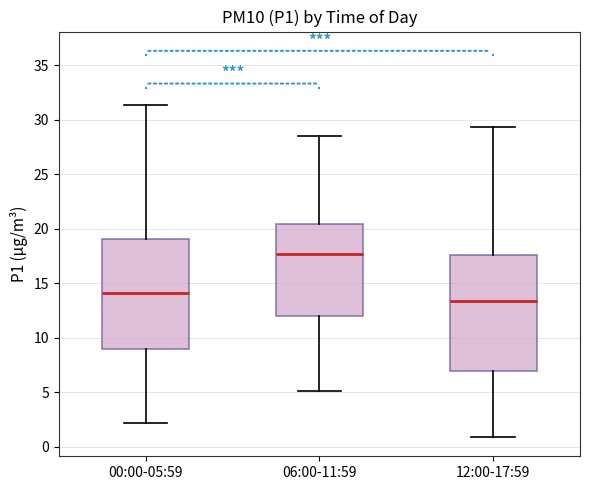

Which box has the lowest median line?

12:00-17:59